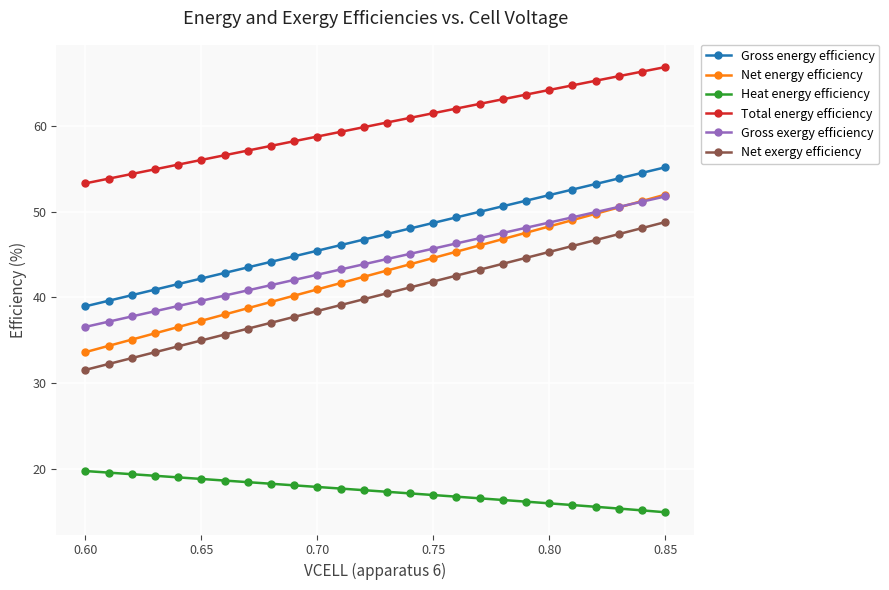

What is the minimum value shown in the chart?

14.9